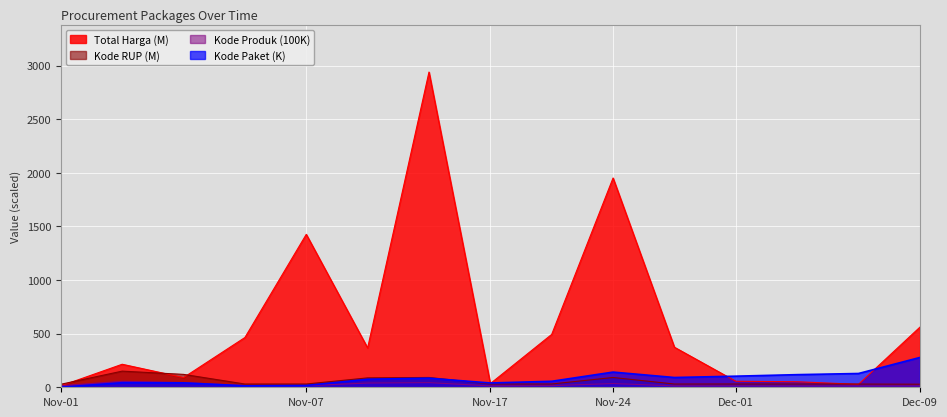

Which label corresponds to the largest value in the chart?

2021-11-11